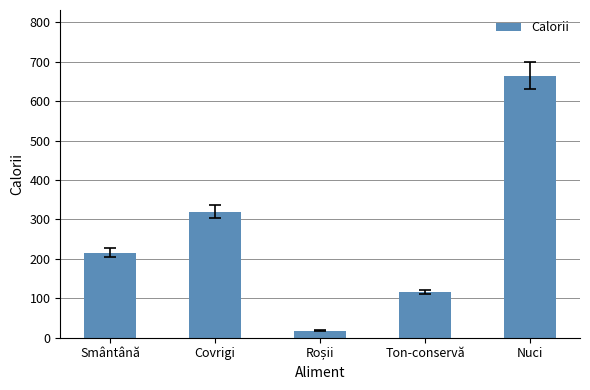

What is the difference between the maximum and second lowest values?

549